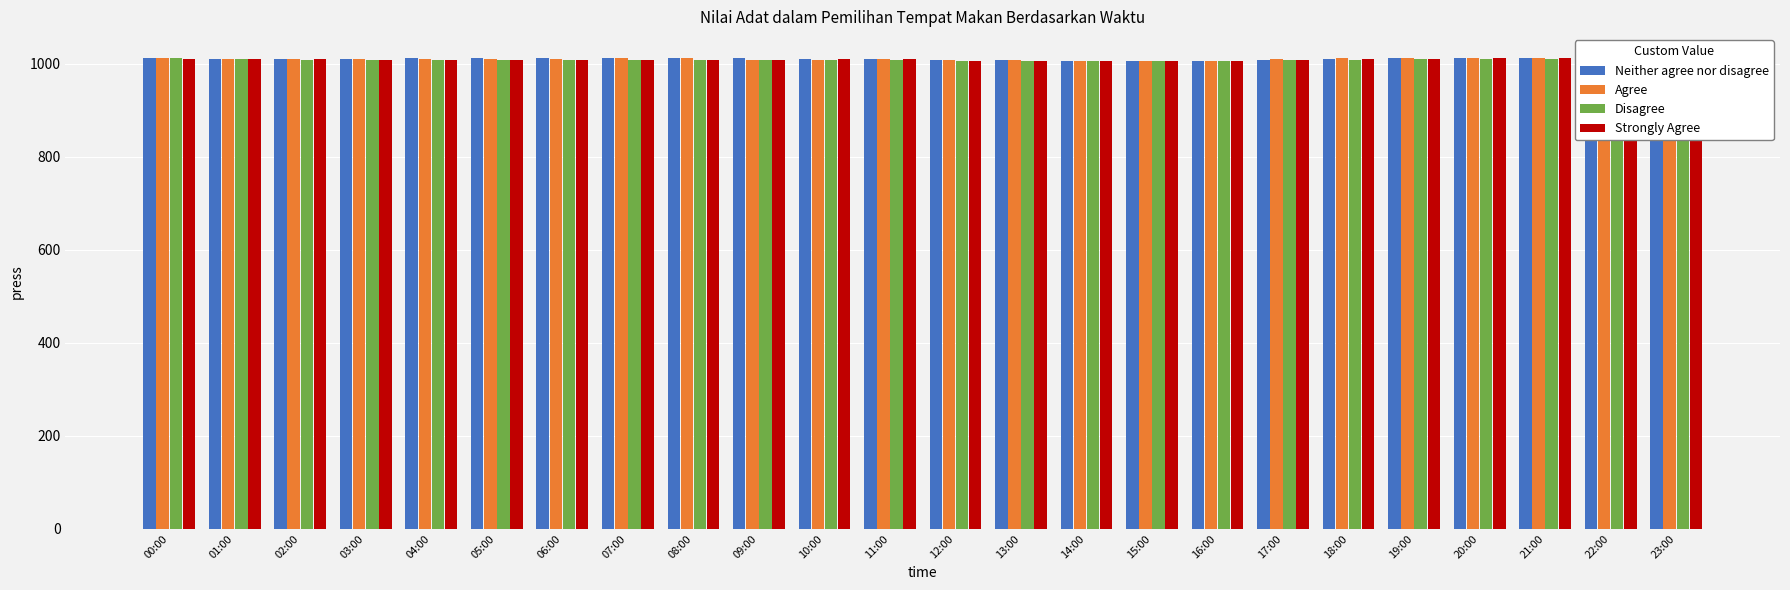

How many bars are there in each group?

4